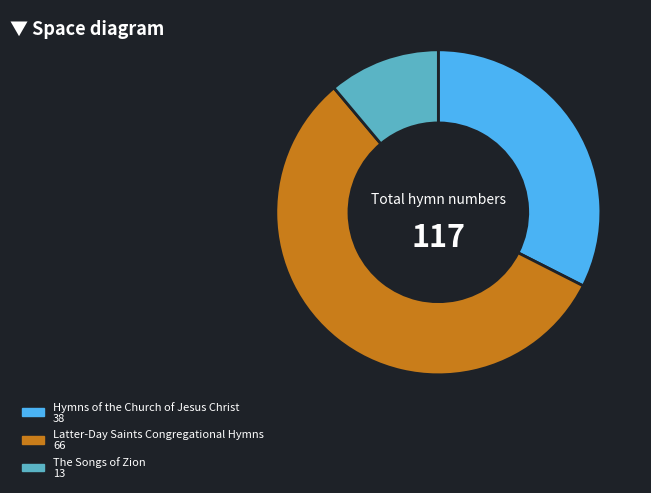

True or false: Hymns of the Church of Jesus Christ accounts for 32% of the total.

True